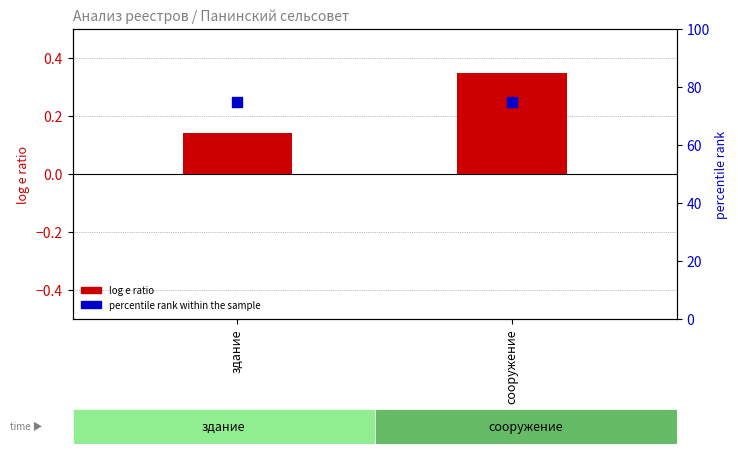

What is the total value across all series at сооружение?

75.3